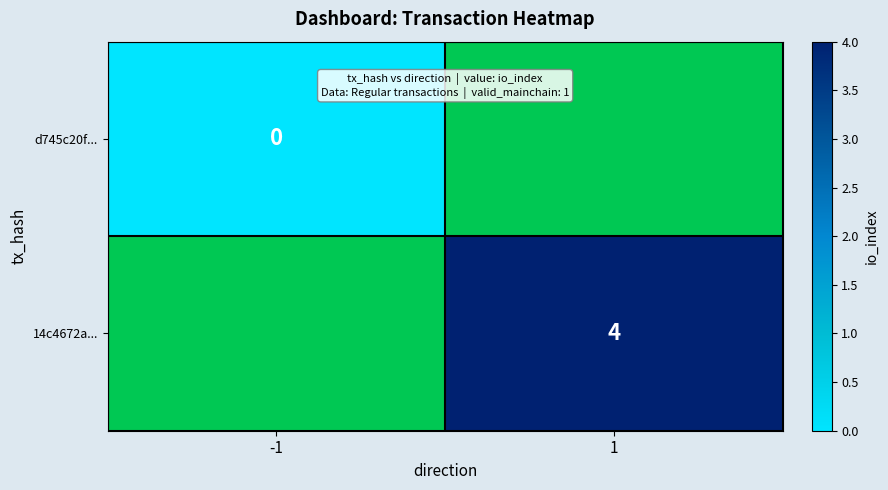

The value of 14c4672a... at 1 is 4. True or false?

True